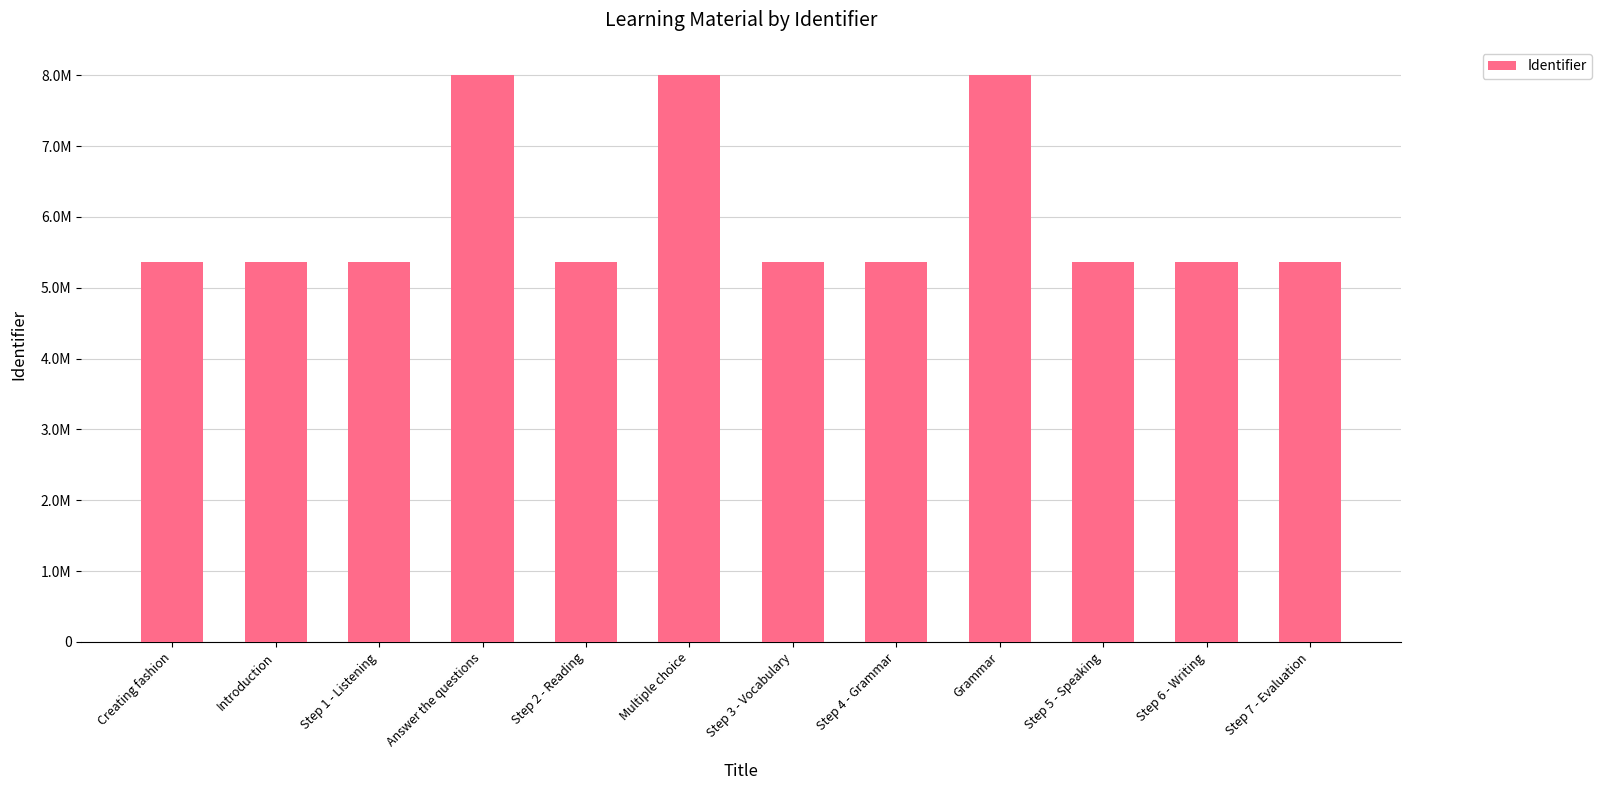

What is the value of the 12th bar from the left?

5367729